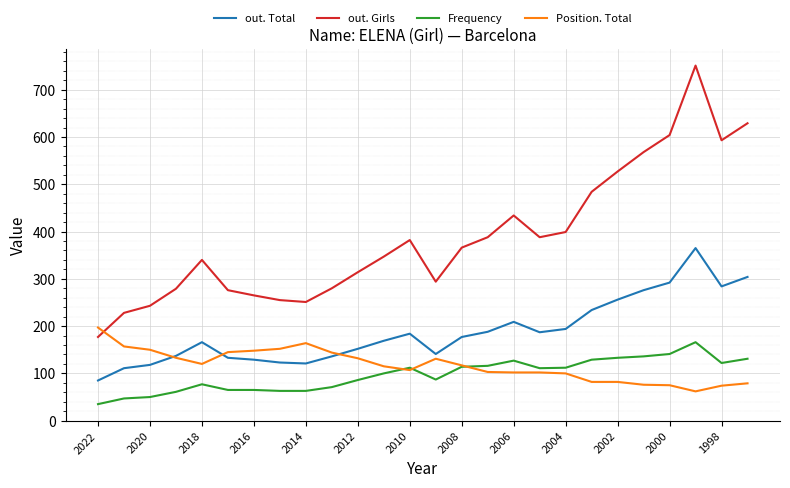

Which series has the largest total across all categories?

out. Girls